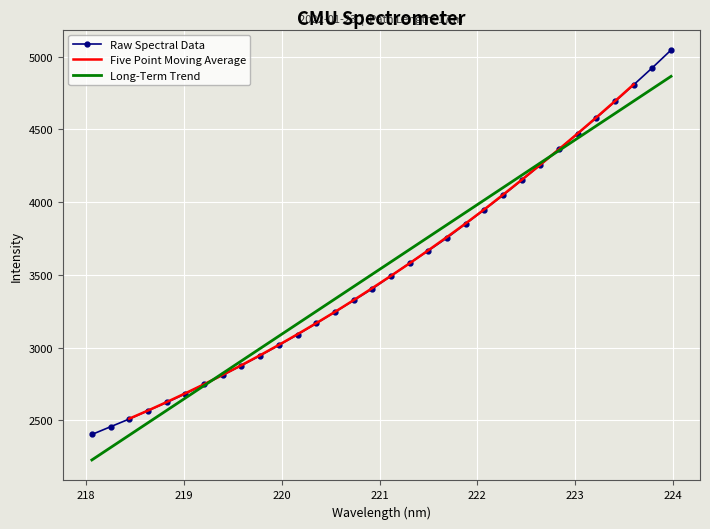

Is this an area chart (filled region under the line)?

No